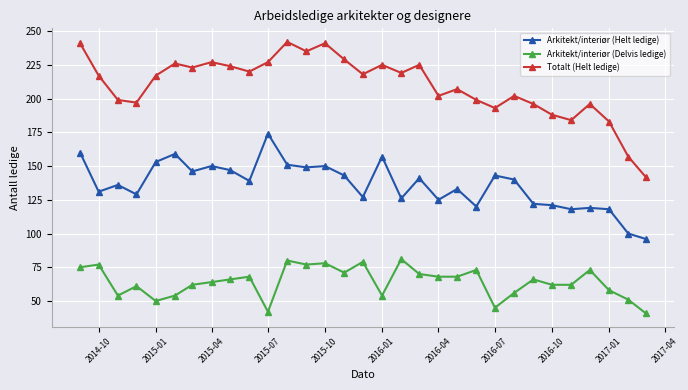

Rank the series by their average value, from lowest to highest.

Arkitekt/interiør (Delvis ledige), Arkitekt/interiør (Helt ledige), Totalt (Helt ledige)